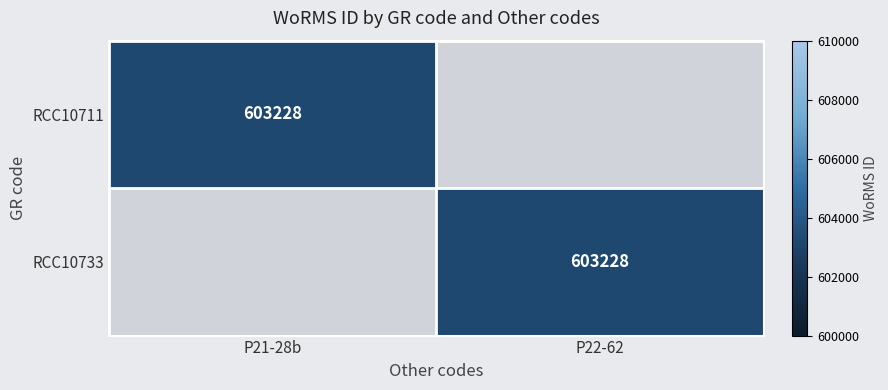

Is it true that RCC10733 equals 603228 at P22-62?

True